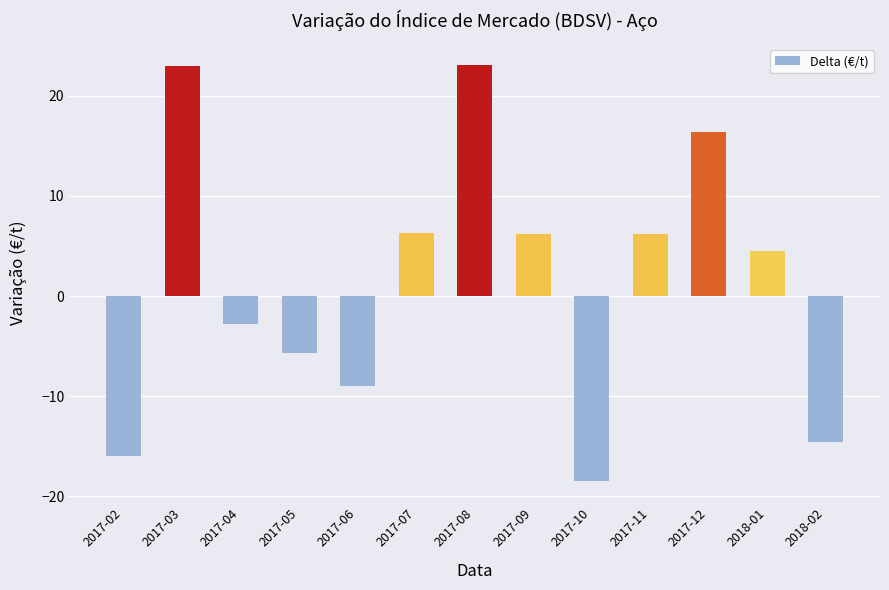

What is the maximum value shown in the chart?

23.1